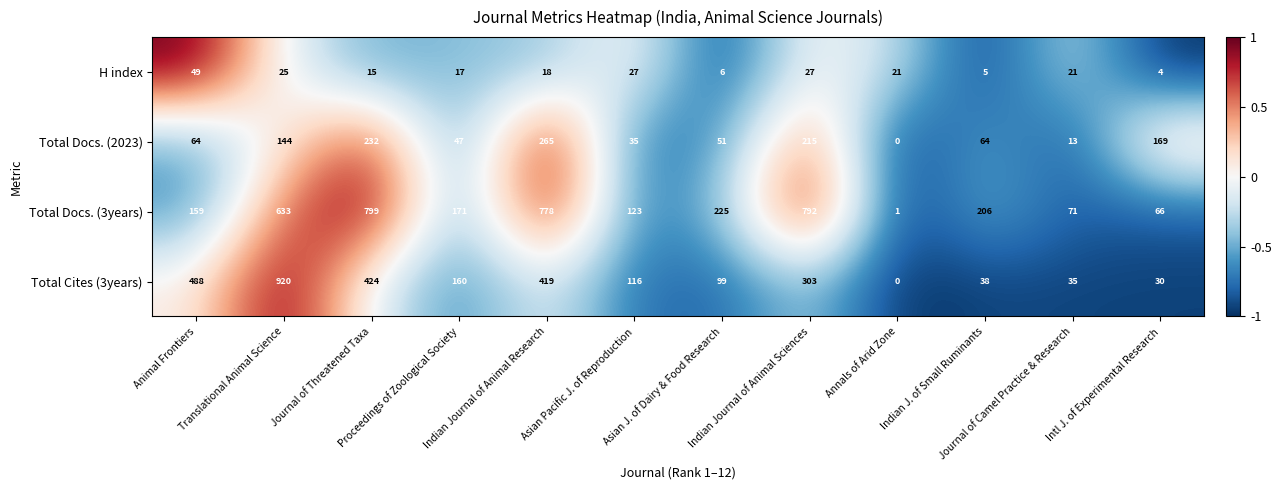

Which category has the highest value across all series?

Translational Animal Science